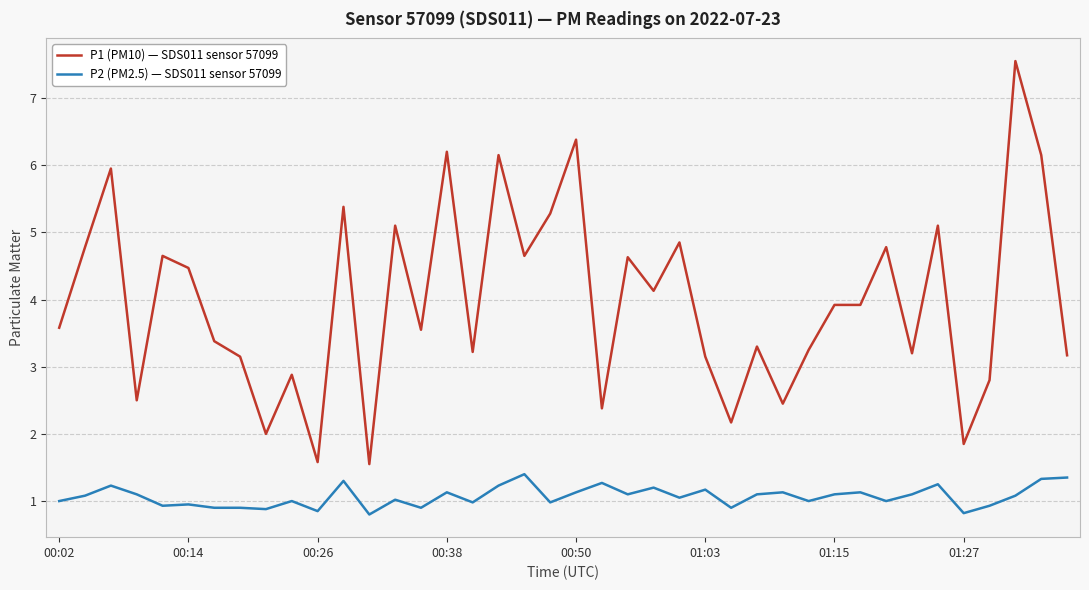

Rank the series by their average value, from highest to lowest.

P1 (PM10) — SDS011 sensor 57099, P2 (PM2.5) — SDS011 sensor 57099